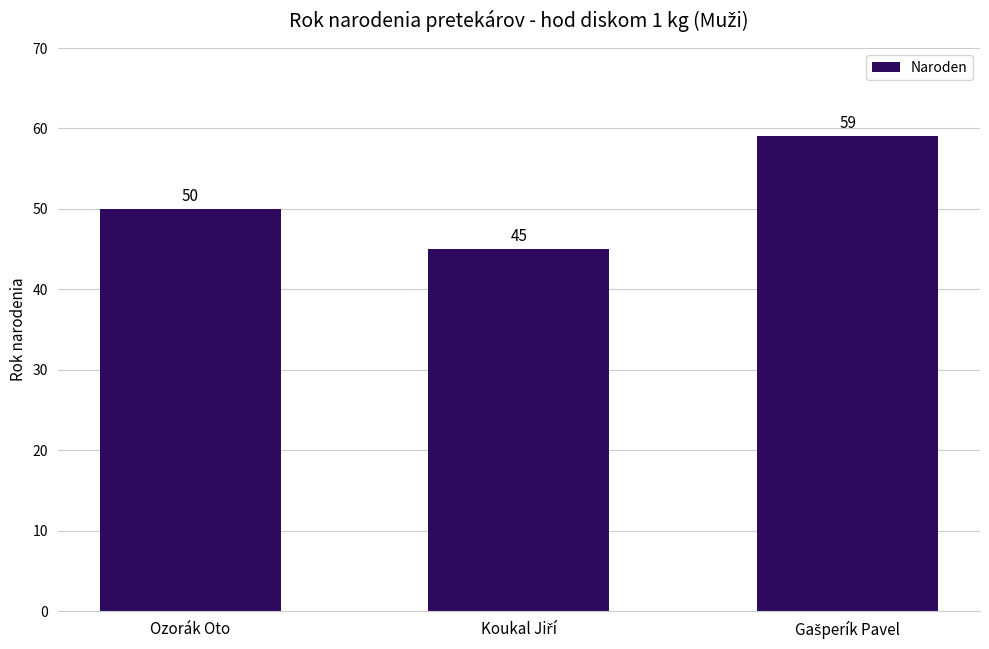

At which label is the value closest to 52?

Ozorák Oto